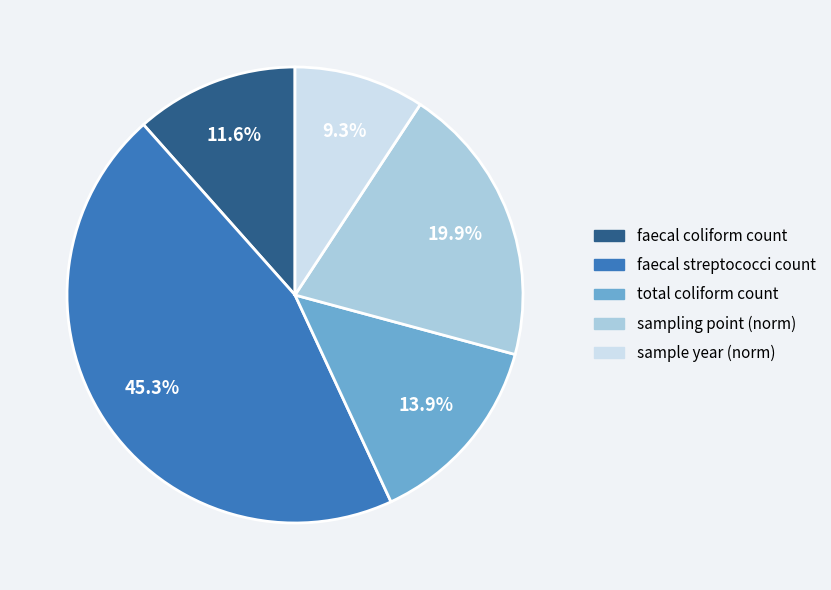

Which category has the biggest portion of the pie?

faecal streptococci count